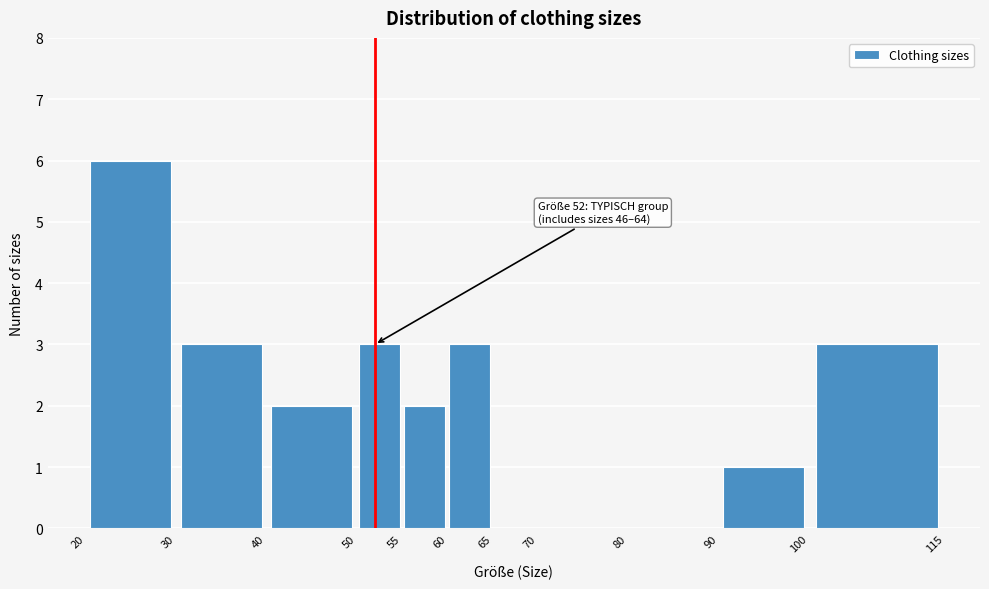

Over which range of the x-axis is the bar tallest?

20 to 30